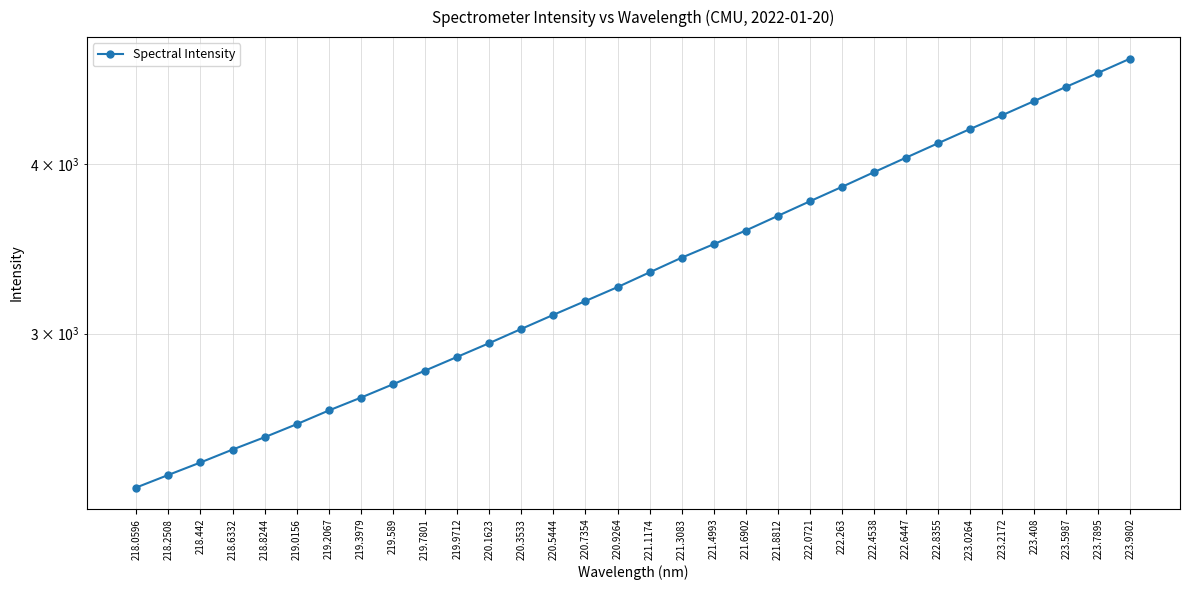

Between 220.5444 and 220.3533, which is larger?

220.5444